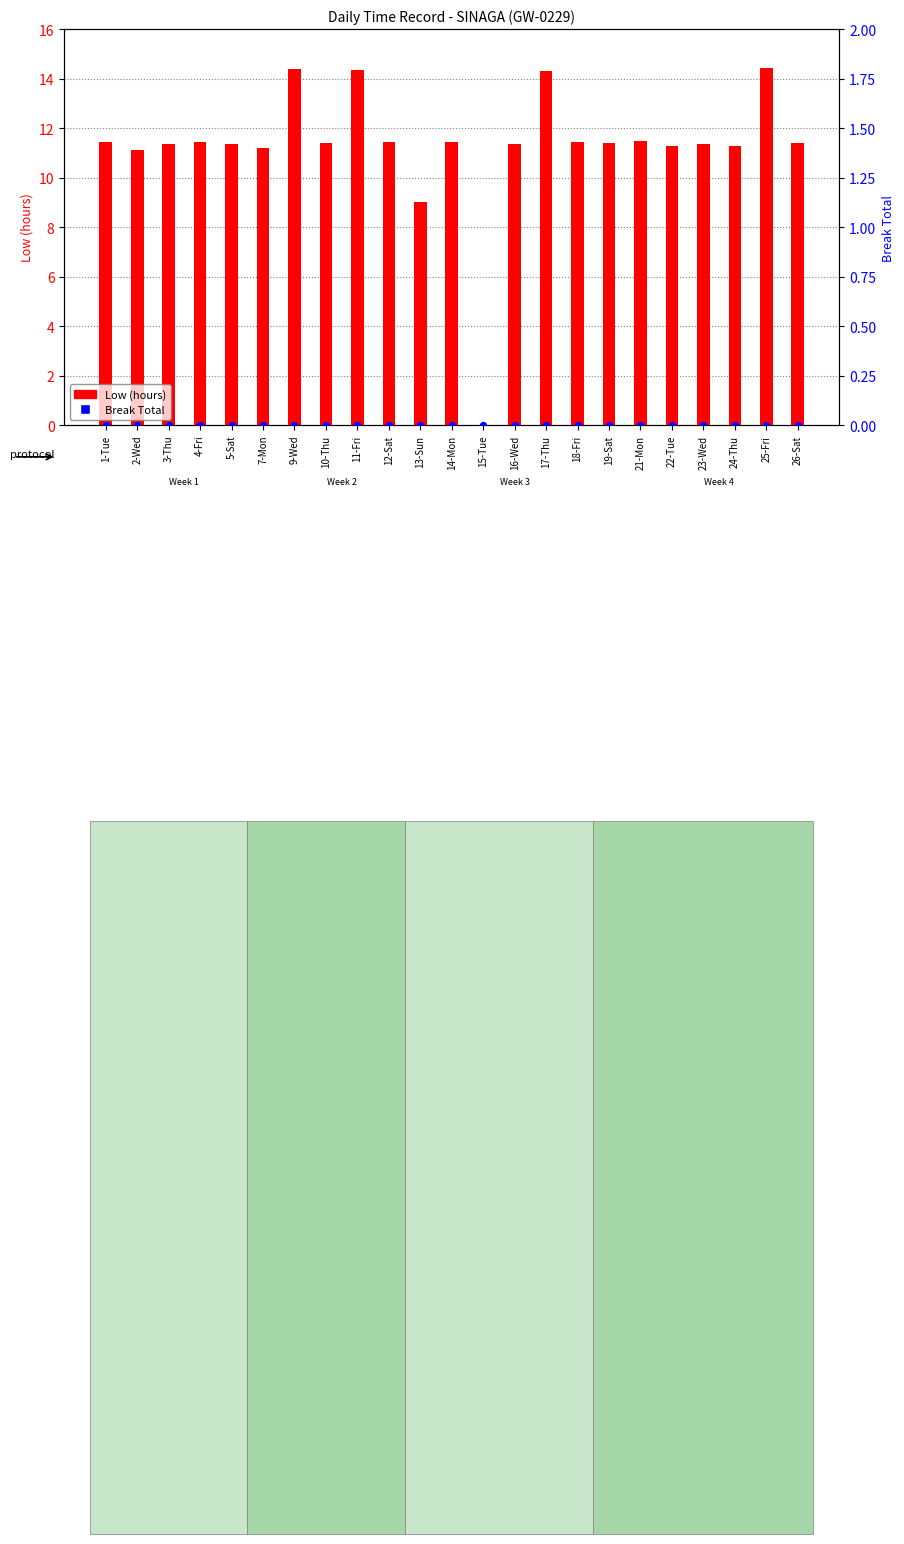

What are all the series names shown in the legend?

Low (hours), Break Total